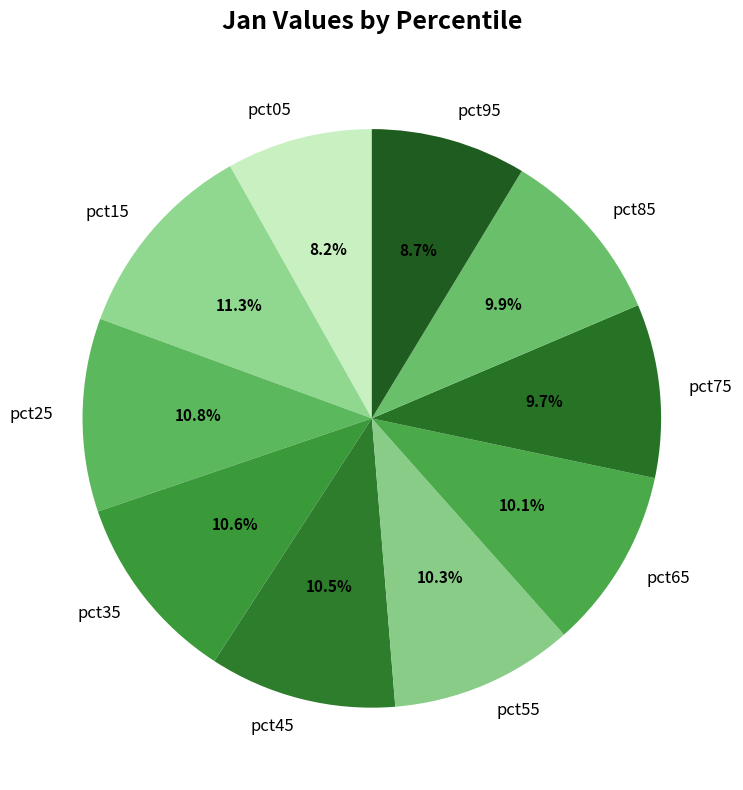

Which category has the smallest portion of the pie?

pct05